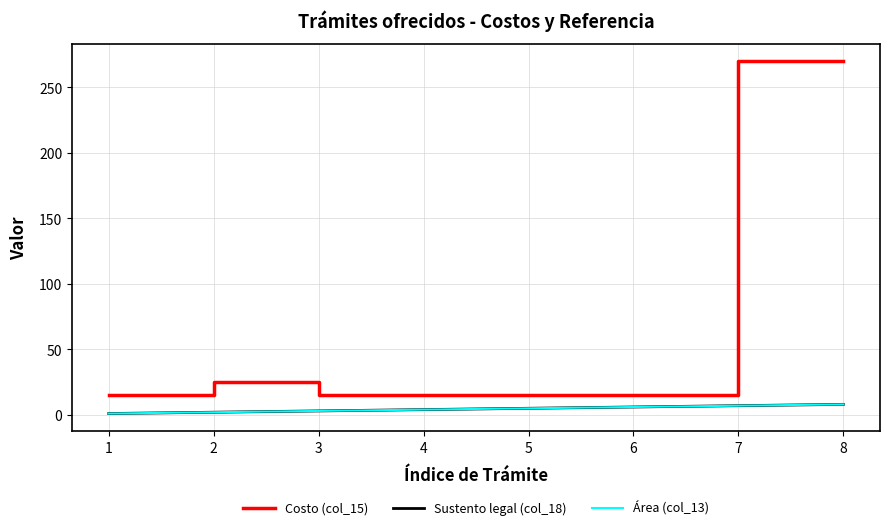

Rank the series at 7 from lowest to highest value.

Sustento legal (col_18), Área (col_13), Costo (col_15)